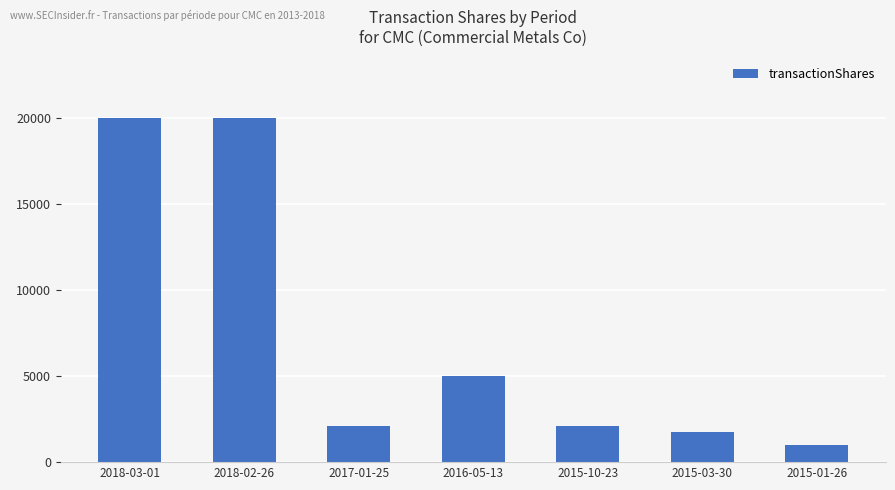

At which label is the value closest to 10500?

2016-05-13